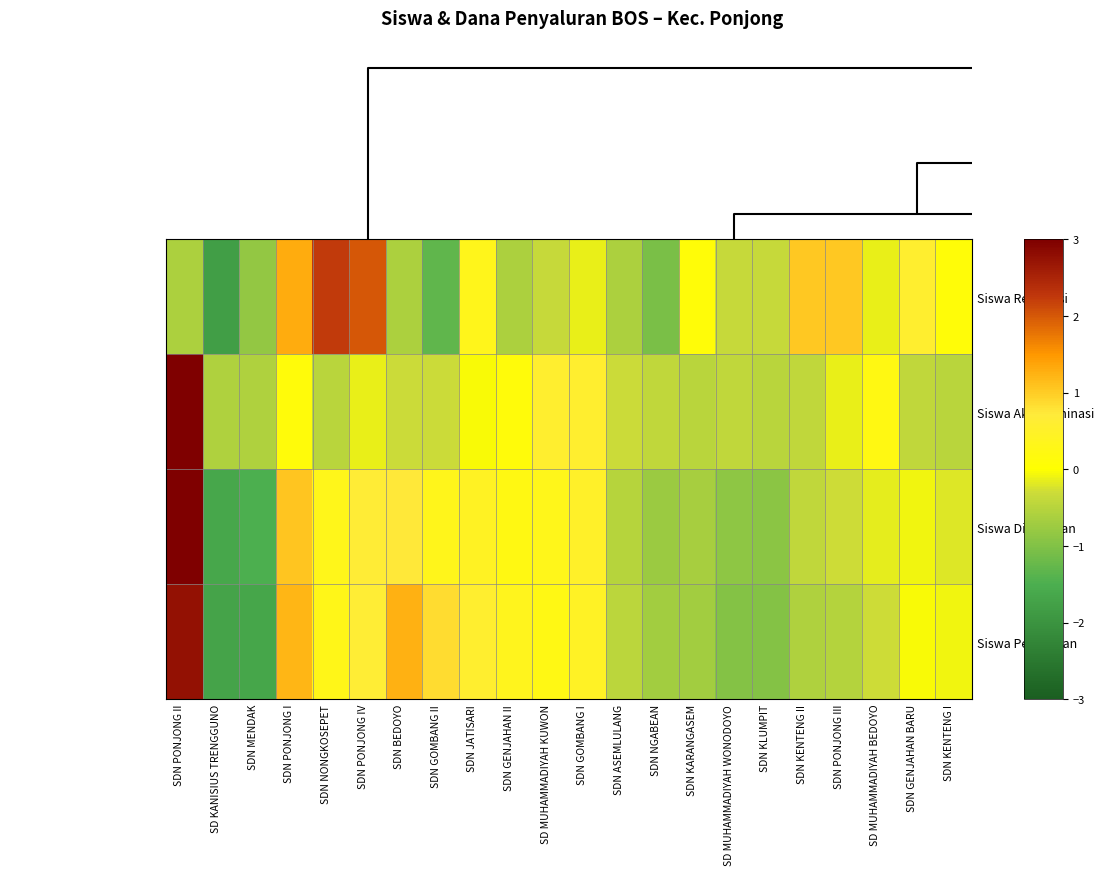

Reading left to right, what are all the values shown in this chart?

Siswa Relaksasi: SDN PONJONG II=-0.6	SD KANISIUS TRENGGUNO=-1.8	SDN MENDAK=-0.8	SDN PONJONG I=1.3	SDN NONGKOSEPET=2.2	SDN PONJONG IV=2.0	SDN BEDOYO=-0.6	SDN GOMBANG II=-1.3	SDN JATISARI=0.3	SDN GENJAHAN II=-0.6	SD MUHAMMADIYAH KUWON=-0.4	SDN GOMBANG I=-0.1	SDN ASEMLULANG=-0.6	SDN NGABEAN=-1.1	SDN KARANGASEM=0.1	SD MUHAMMADIYAH WONODOYO=-0.4	SDN KLUMPIT=-0.4	SDN KENTENG II=1.1	SDN PONJONG III=1.1	SD MUHAMMADIYAH BEDOYO=-0.1	SDN GENJAHAN BARU=0.6	SDN KENTENG I=0.1
Siswa Akt. Nominasi: SDN PONJONG II=4.3	SD KANISIUS TRENGGUNO=-0.6	SDN MENDAK=-0.6	SDN PONJONG I=0.1	SDN NONGKOSEPET=-0.5	SDN PONJONG IV=-0.1	SDN BEDOYO=-0.3	SDN GOMBANG II=-0.3	SDN JATISARI=-0.0	SDN GENJAHAN II=0.1	SD MUHAMMADIYAH KUWON=0.6	SDN GOMBANG I=0.6	SDN ASEMLULANG=-0.3	SDN NGABEAN=-0.4	SDN KARANGASEM=-0.5	SD MUHAMMADIYAH WONODOYO=-0.4	SDN KLUMPIT=-0.5	SDN KENTENG II=-0.4	SDN PONJONG III=-0.1	SD MUHAMMADIYAH BEDOYO=0.2	SDN GENJAHAN BARU=-0.4	SDN KENTENG I=-0.5
Siswa Disalurkan: SDN PONJONG II=3.3	SD KANISIUS TRENGGUNO=-1.6	SDN MENDAK=-1.5	SDN PONJONG I=1.1	SDN NONGKOSEPET=0.3	SDN PONJONG IV=0.7	SDN BEDOYO=0.7	SDN GOMBANG II=0.3	SDN JATISARI=0.4	SDN GENJAHAN II=0.2	SD MUHAMMADIYAH KUWON=0.3	SDN GOMBANG I=0.5	SDN ASEMLULANG=-0.5	SDN NGABEAN=-0.8	SDN KARANGASEM=-0.6	SD MUHAMMADIYAH WONODOYO=-0.9	SDN KLUMPIT=-0.9	SDN KENTENG II=-0.4	SDN PONJONG III=-0.3	SD MUHAMMADIYAH BEDOYO=-0.1	SDN GENJAHAN BARU=-0.1	SDN KENTENG I=-0.2
Siswa Pemberian: SDN PONJONG II=2.8	SD KANISIUS TRENGGUNO=-1.7	SDN MENDAK=-1.7	SDN PONJONG I=1.2	SDN NONGKOSEPET=0.3	SDN PONJONG IV=0.6	SDN BEDOYO=1.3	SDN GOMBANG II=0.9	SDN JATISARI=0.6	SDN GENJAHAN II=0.4	SD MUHAMMADIYAH KUWON=0.2	SDN GOMBANG I=0.4	SDN ASEMLULANG=-0.4	SDN NGABEAN=-0.7	SDN KARANGASEM=-0.7	SD MUHAMMADIYAH WONODOYO=-1.0	SDN KLUMPIT=-1.0	SDN KENTENG II=-0.6	SDN PONJONG III=-0.5	SD MUHAMMADIYAH BEDOYO=-0.3	SDN GENJAHAN BARU=-0.0	SDN KENTENG I=-0.1